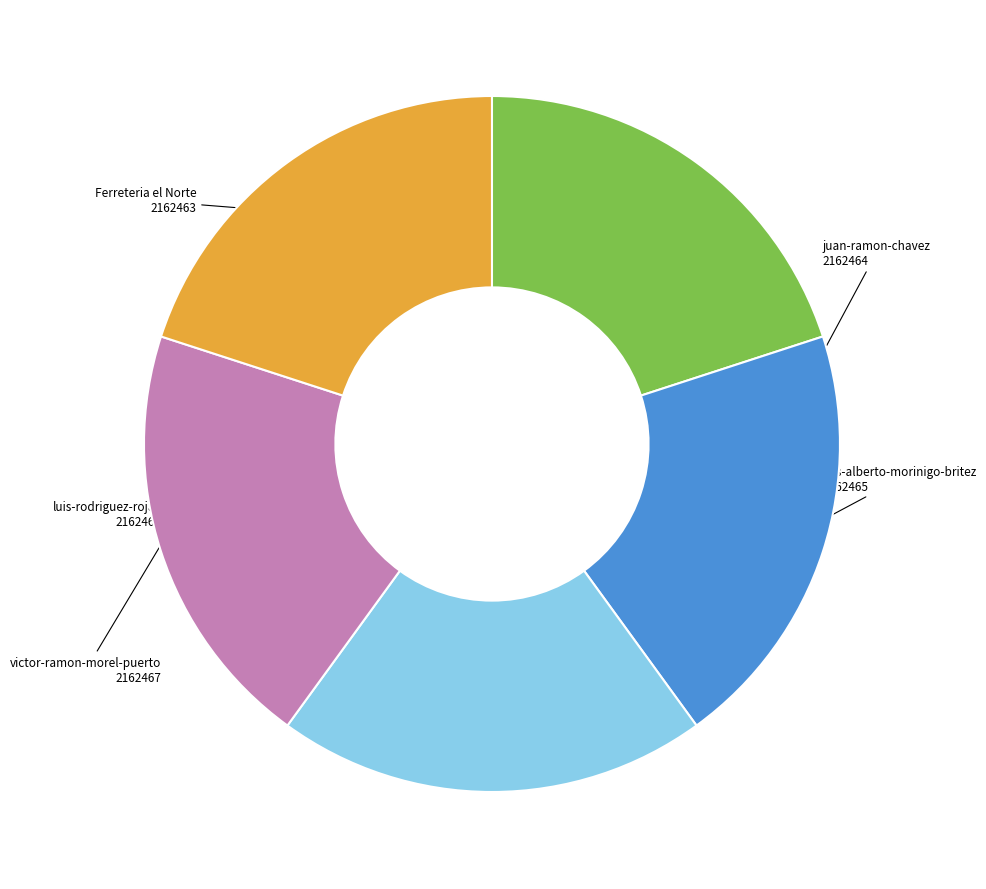

Is there any slice that represents more than half of the pie?

No